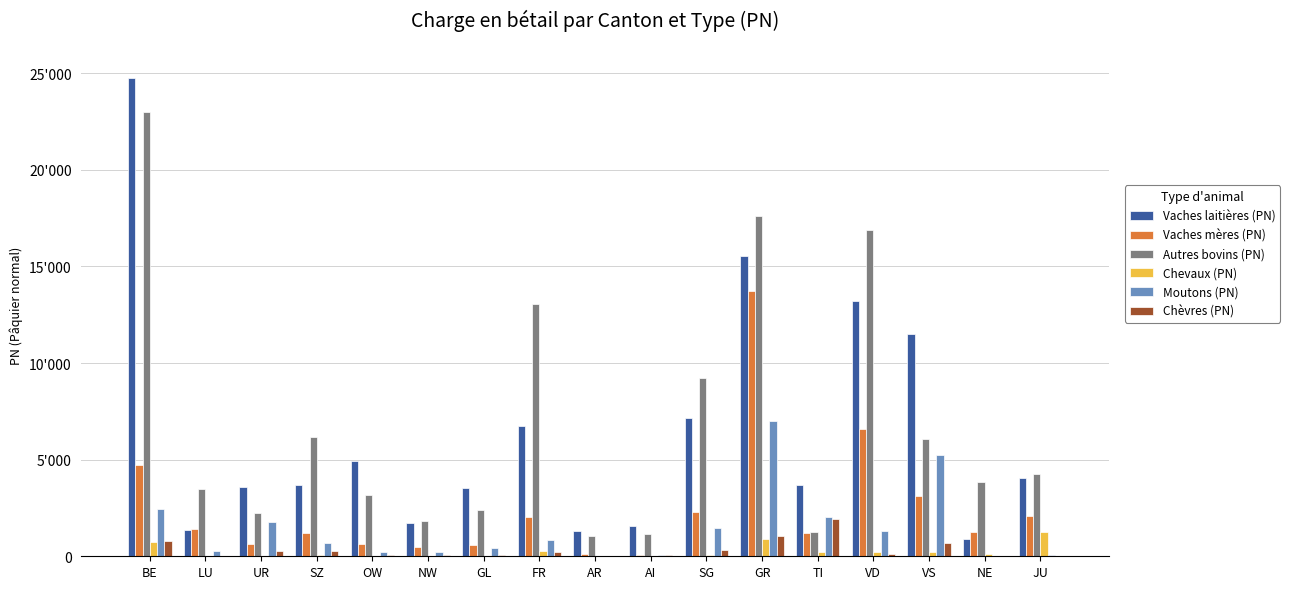

What is the label of the 9th bar from the right?

AR